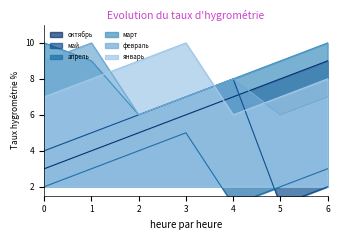

True or false: январь has more than 0 interior local peaks.

True